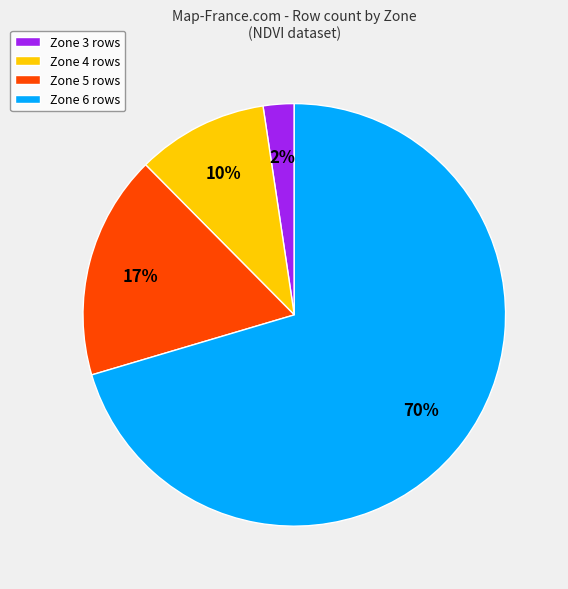

Does any single category account for the majority?

Yes